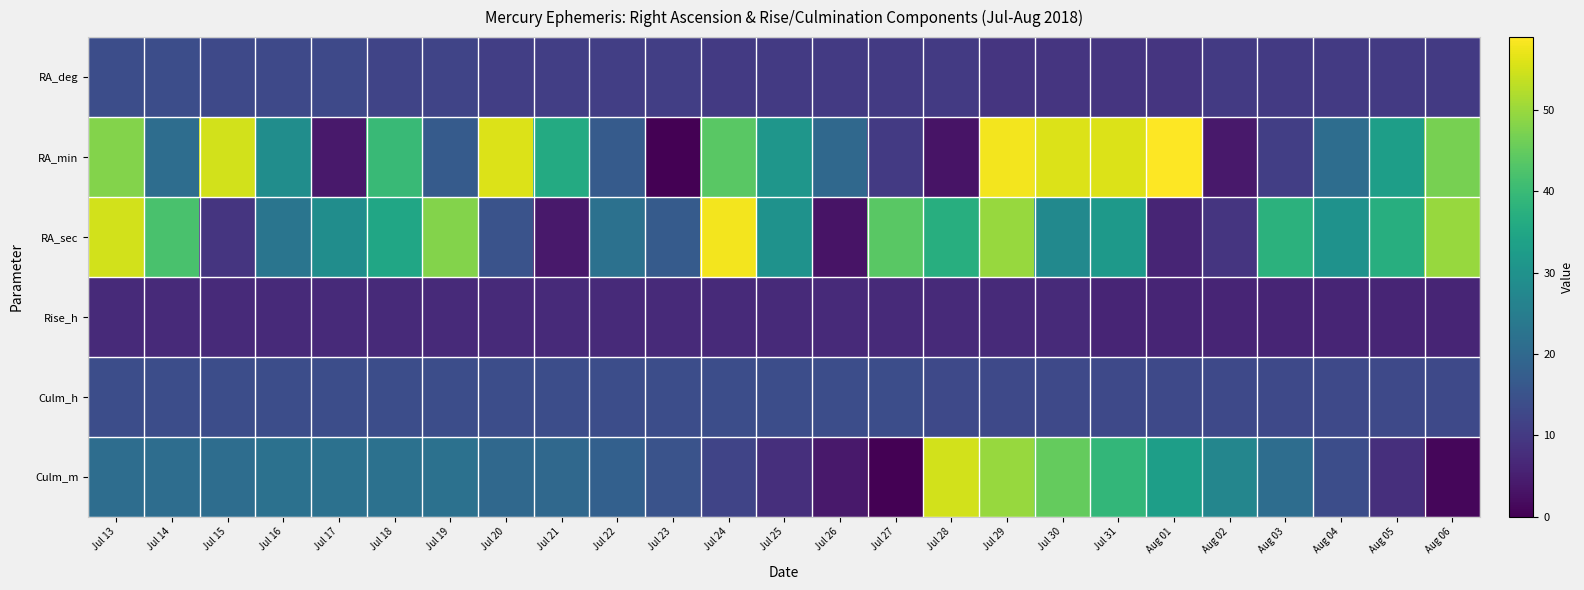

Reading left to right, transcribe all the data shown in this chart.

RA_deg: Jul 13=14	Jul 14=14	Jul 15=13	Jul 16=13	Jul 17=13	Jul 18=12	Jul 19=12	Jul 20=11	Jul 21=11	Jul 22=11	Jul 23=11	Jul 24=10	Jul 25=10	Jul 26=10	Jul 27=10	Jul 28=10	Jul 29=9	Jul 30=9	Jul 31=9	Aug 01=9	Aug 02=10	Aug 03=10	Aug 04=10	Aug 05=10	Aug 06=10
RA_min: Jul 13=48	Jul 14=21	Jul 15=55	Jul 16=29	Jul 17=4	Jul 18=40	Jul 19=17	Jul 20=56	Jul 21=36	Jul 22=17	Jul 23=0	Jul 24=44	Jul 25=31	Jul 26=20	Jul 27=10	Jul 28=3	Jul 29=58	Jul 30=56	Jul 31=56	Aug 01=59	Aug 02=4	Aug 03=11	Aug 04=21	Aug 05=33	Aug 06=47
RA_sec: Jul 13=55	Jul 14=42	Jul 15=9	Jul 16=23	Jul 17=29	Jul 18=35	Jul 19=48	Jul 20=15	Jul 21=4	Jul 22=22	Jul 23=17	Jul 24=58	Jul 25=30	Jul 26=3	Jul 27=44	Jul 28=37	Jul 29=50	Jul 30=28	Jul 31=32	Aug 01=6	Aug 02=9	Aug 03=38	Aug 04=30	Aug 05=37	Aug 06=50
Rise_h: Jul 13=7	Jul 14=7	Jul 15=7	Jul 16=7	Jul 17=7	Jul 18=7	Jul 19=7	Jul 20=7	Jul 21=7	Jul 22=7	Jul 23=7	Jul 24=7	Jul 25=7	Jul 26=7	Jul 27=7	Jul 28=7	Jul 29=7	Jul 30=7	Jul 31=6	Aug 01=6	Aug 02=6	Aug 03=6	Aug 04=6	Aug 05=6	Aug 06=6
Culm_h: Jul 13=14	Jul 14=14	Jul 15=14	Jul 16=14	Jul 17=14	Jul 18=14	Jul 19=14	Jul 20=14	Jul 21=14	Jul 22=14	Jul 23=14	Jul 24=14	Jul 25=14	Jul 26=14	Jul 27=14	Jul 28=13	Jul 29=13	Jul 30=13	Jul 31=13	Aug 01=13	Aug 02=13	Aug 03=13	Aug 04=13	Aug 05=13	Aug 06=13
Culm_m: Jul 13=21	Jul 14=21	Jul 15=21	Jul 16=22	Jul 17=22	Jul 18=22	Jul 19=22	Jul 20=20	Jul 21=20	Jul 22=18	Jul 23=15	Jul 24=12	Jul 25=8	Jul 26=4	Jul 27=0	Jul 28=55	Jul 29=50	Jul 30=45	Jul 31=39	Aug 01=33	Aug 02=27	Aug 03=21	Aug 04=14	Aug 05=8	Aug 06=1